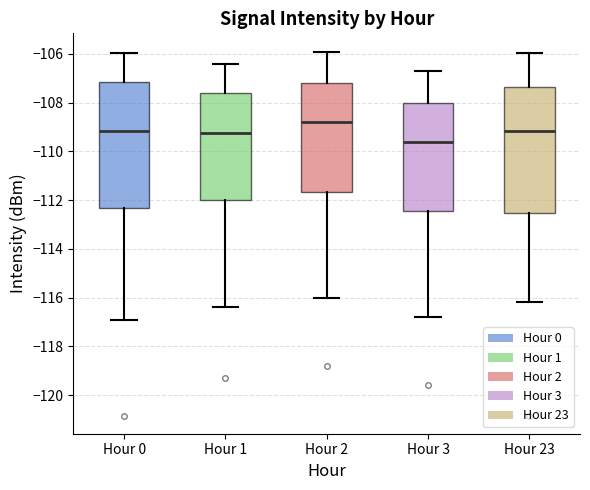

Reading left to right, read every box against the y-axis: the position of its median line, the range the box covers, and the ends of its whiskers. The values are not printed on the chart, so give them approximately, as read against the axis.

Hour 0: median -109.2, box -112.4 to -107.2, whiskers -117.0 to -106.0
Hour 1: median -109.2, box -112.0 to -107.6, whiskers -116.4 to -106.4
Hour 2: median -108.8, box -111.6 to -107.2, whiskers -116.0 to -105.8
Hour 3: median -109.6, box -112.4 to -108.0, whiskers -116.8 to -106.6
Hour 23: median -109.2, box -112.6 to -107.4, whiskers -116.2 to -106.0